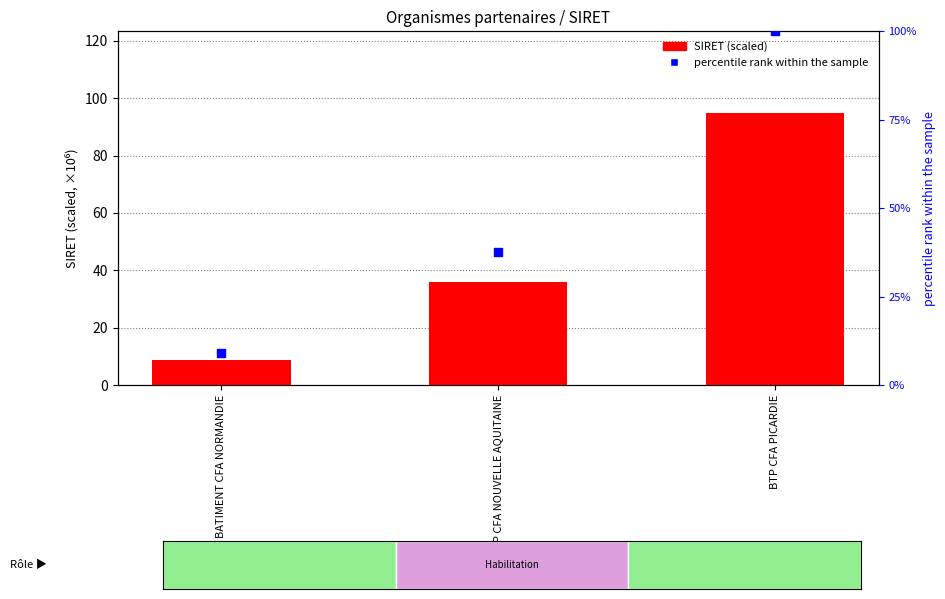

Which series reaches the minimum Y coordinate?

SIRET (scaled)